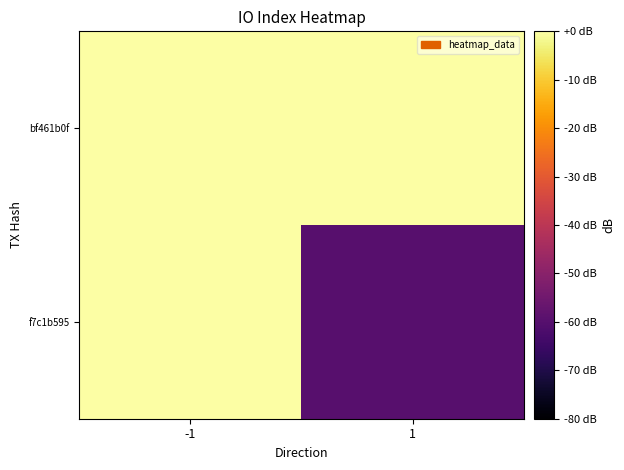

Which series has the largest range (max minus min)?

f7c1b595